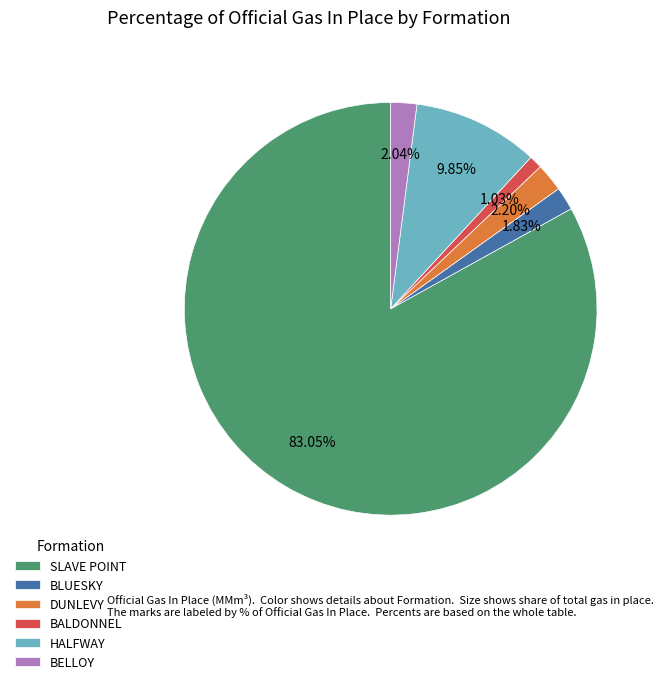

Is the sum of SLAVE POINT and DUNLEVY greater than half?

Yes